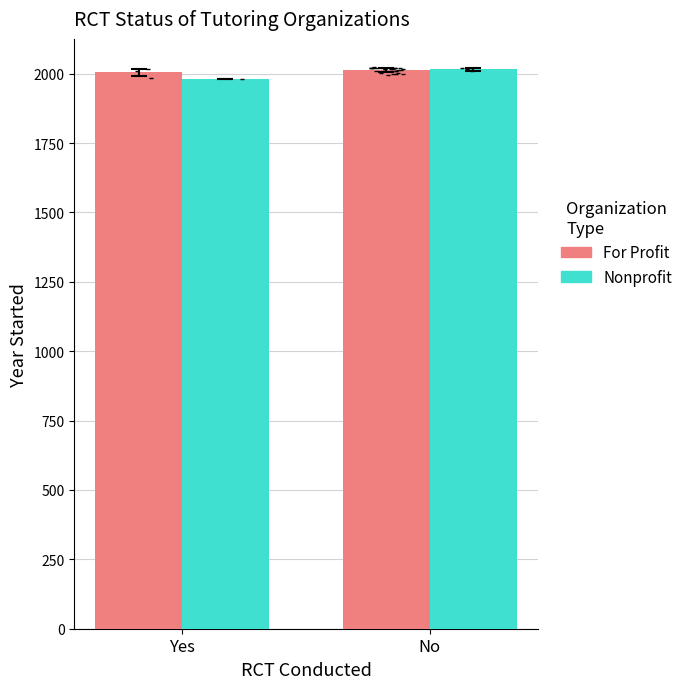

What are all the series names shown in the legend?

For Profit, Nonprofit